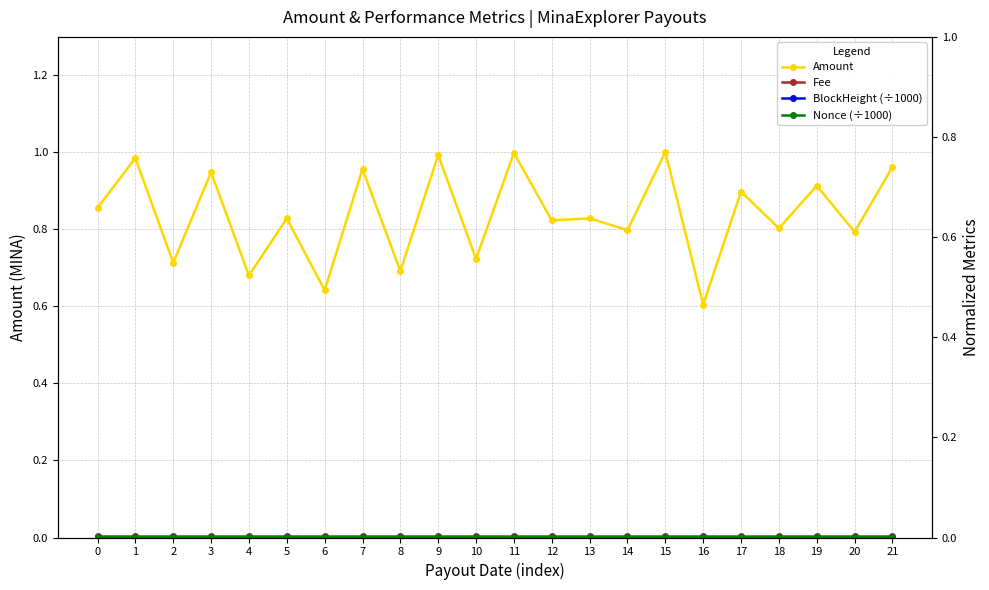

Which series has the largest range (max minus min)?

Amount